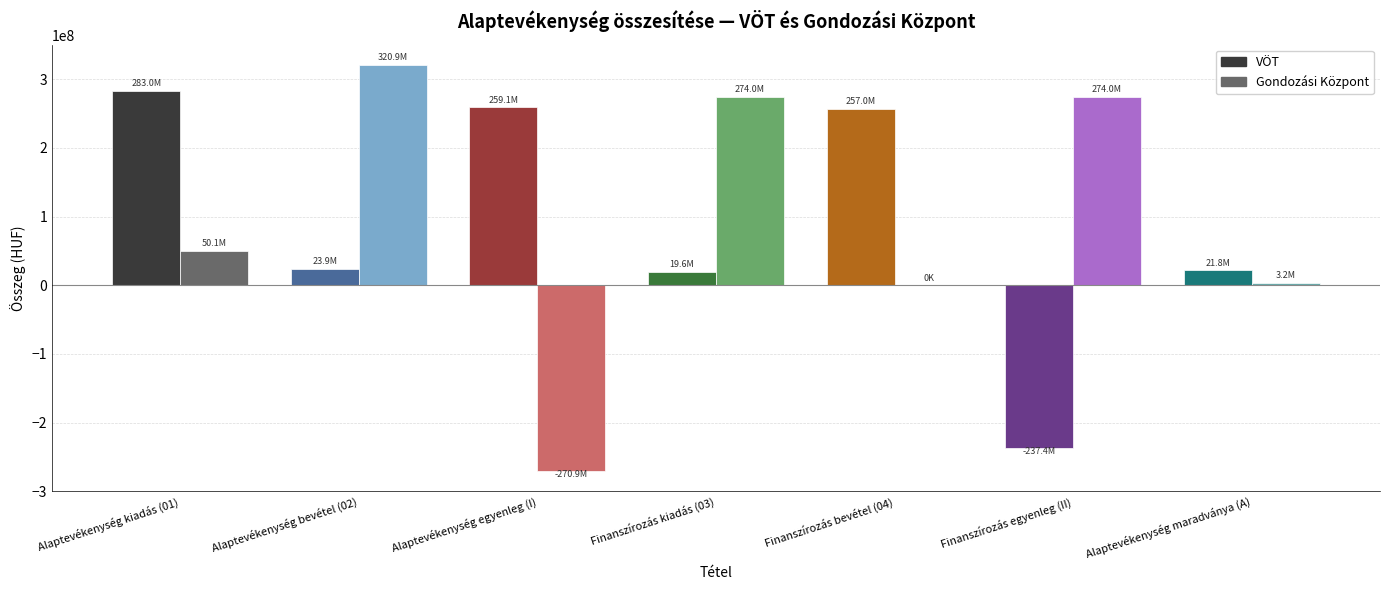

What is the highest value of the Gondozási Központ series?

320943596